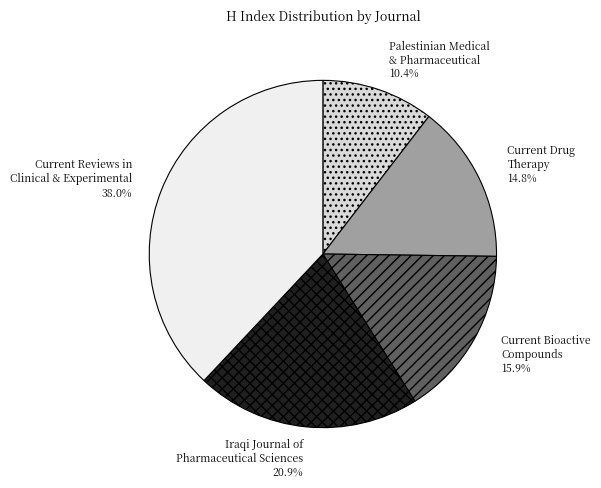

What is the smallest slice in the pie chart?

Palestinian Medical & Pharmaceutical